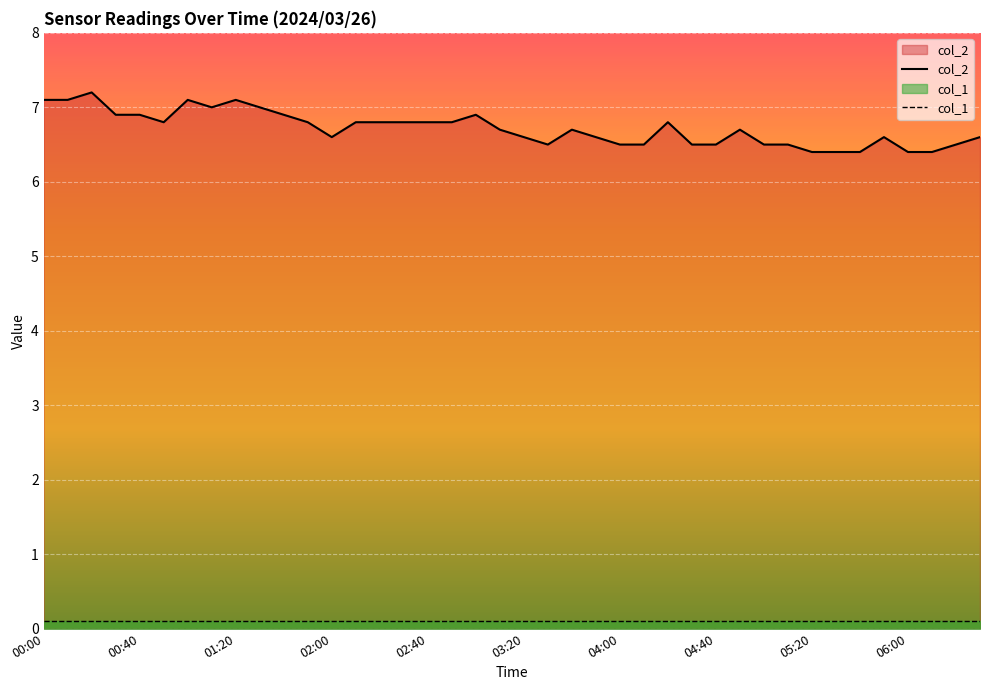

What is the ratio of the value at 01:40 to the value at 00:30?

1.0